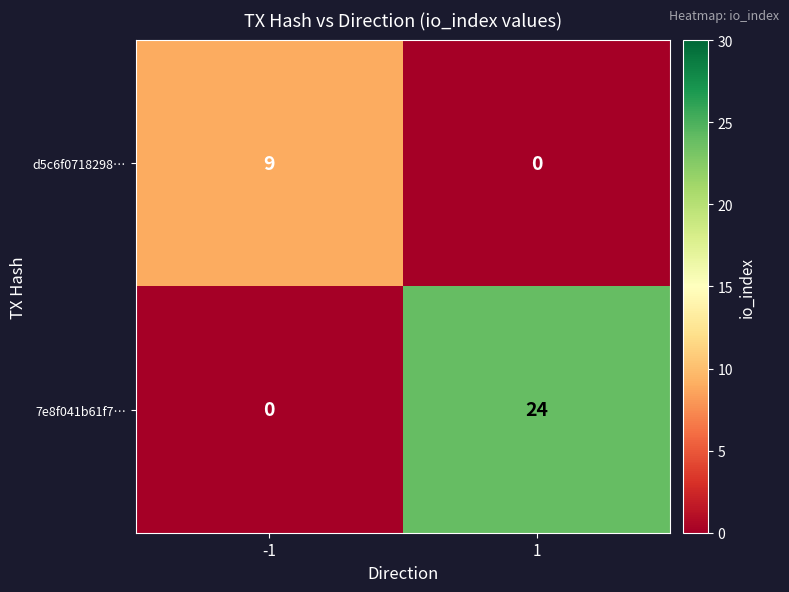

What is the sum of all 7e8f041b61f7… values?

24